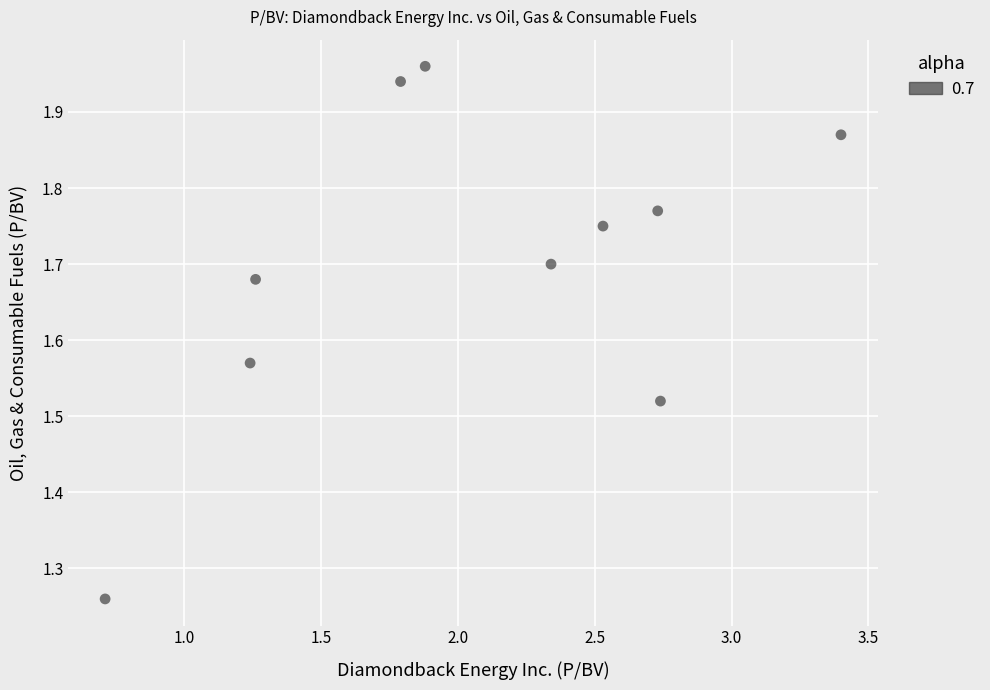

What is the average X value?

2.1